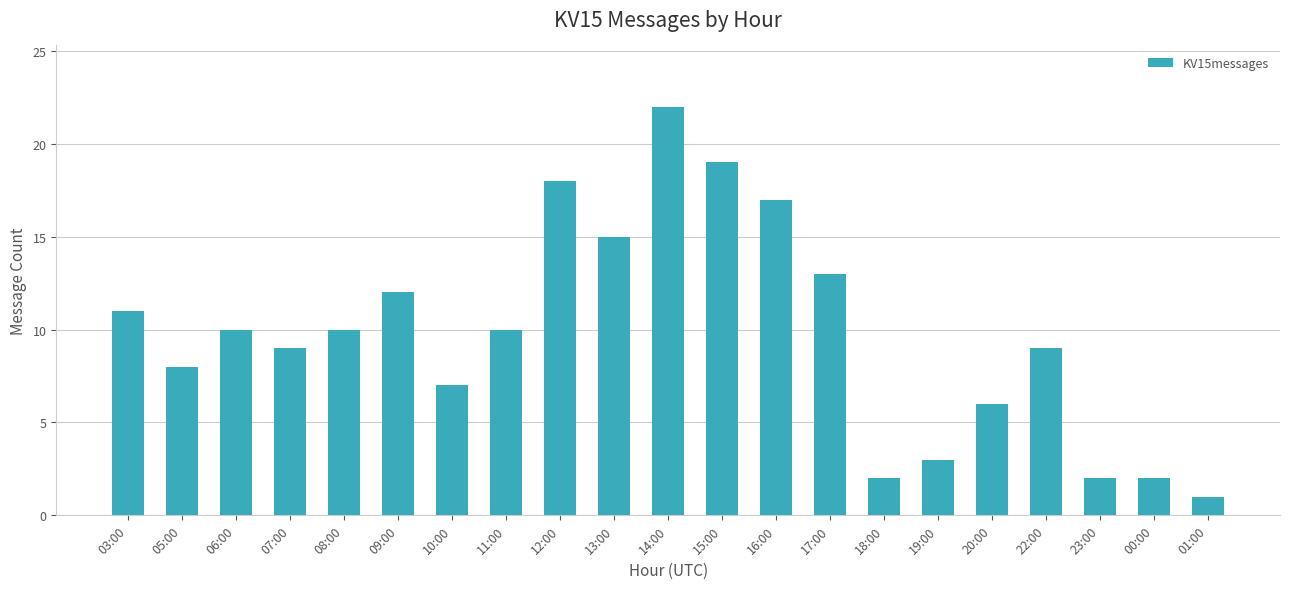

The chart shows a value of 15 at 13:00. True or false?

True